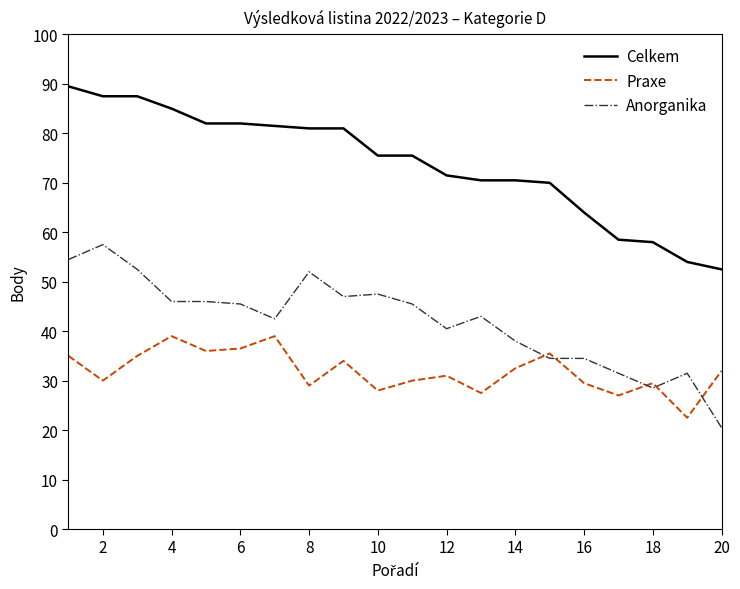

What is the greatest value displayed?

89.5